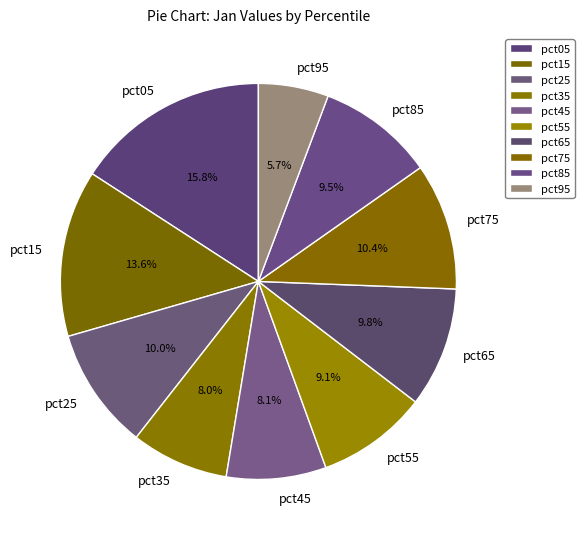

To the nearest percent, what portion does pct05 represent?

16%